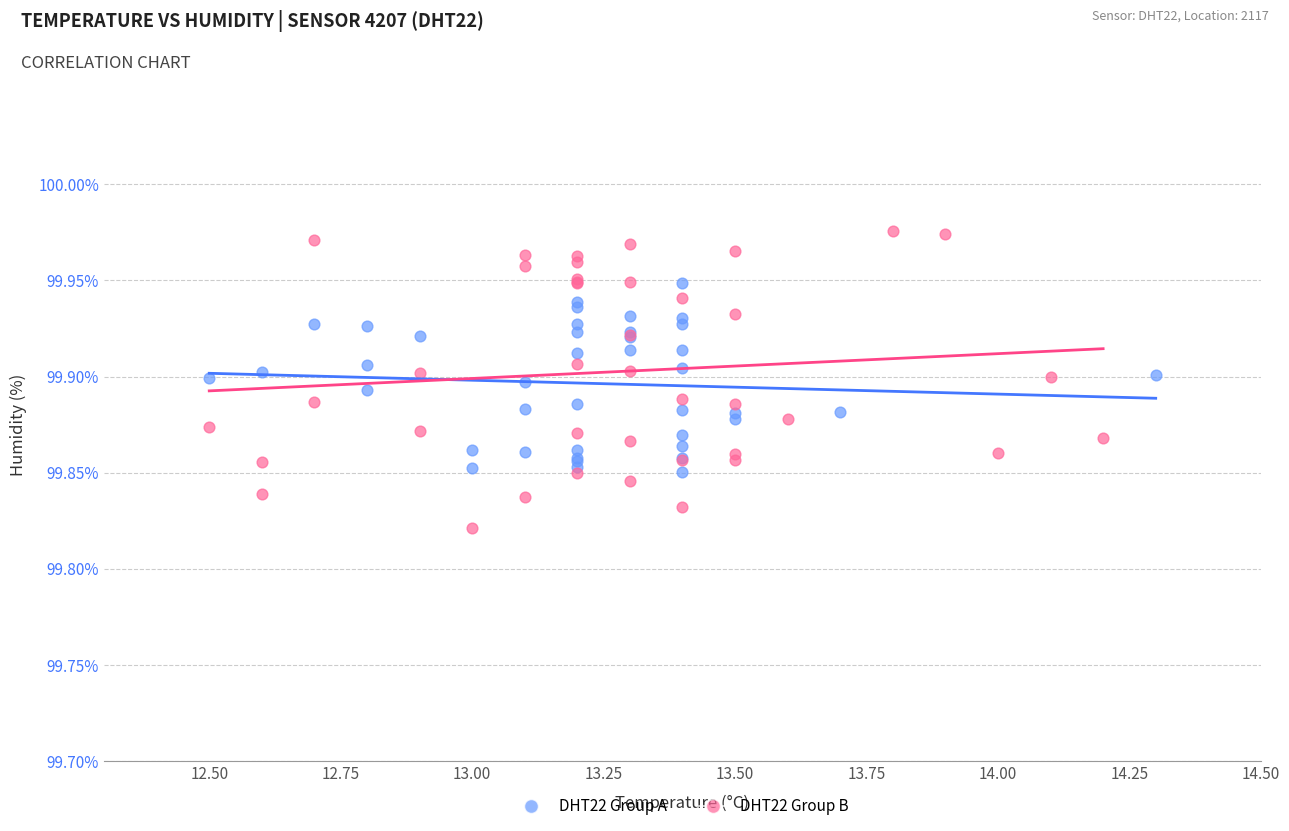

Which series contains the highest Y value?

DHT22 Group B